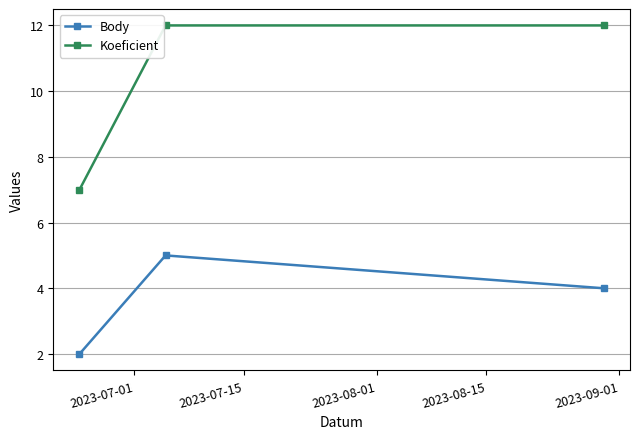

Reading right to left, extract all data points from this chart.

Body: 4	5	2
Koeficient: 12	12	7